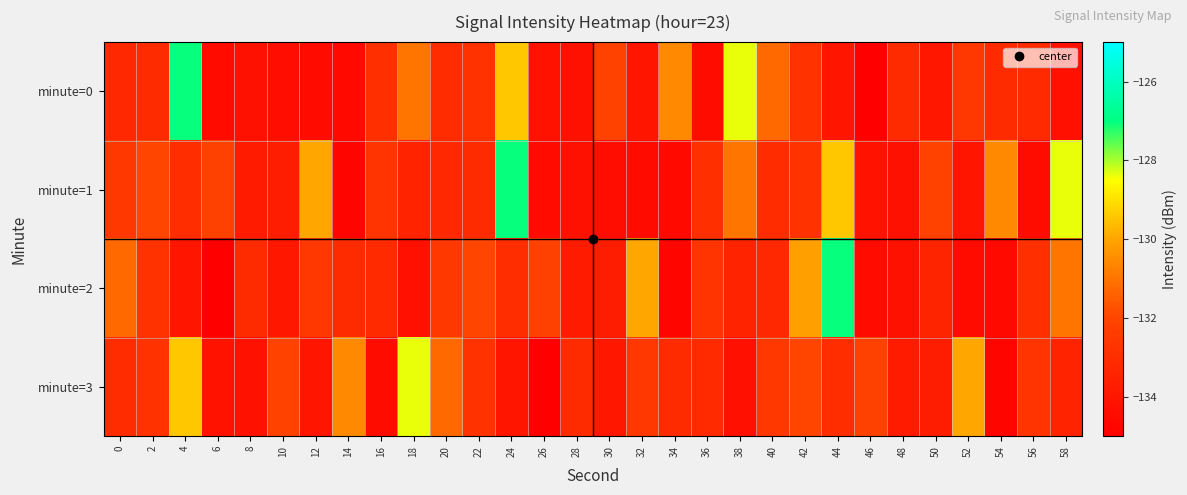

Which series has the largest total across all categories?

minute=1